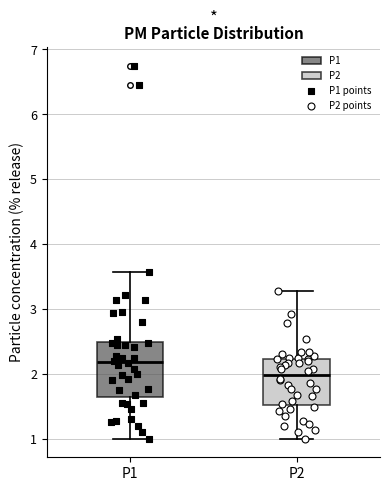

Which box is the tallest, from its lower edge to its upper edge?

P1